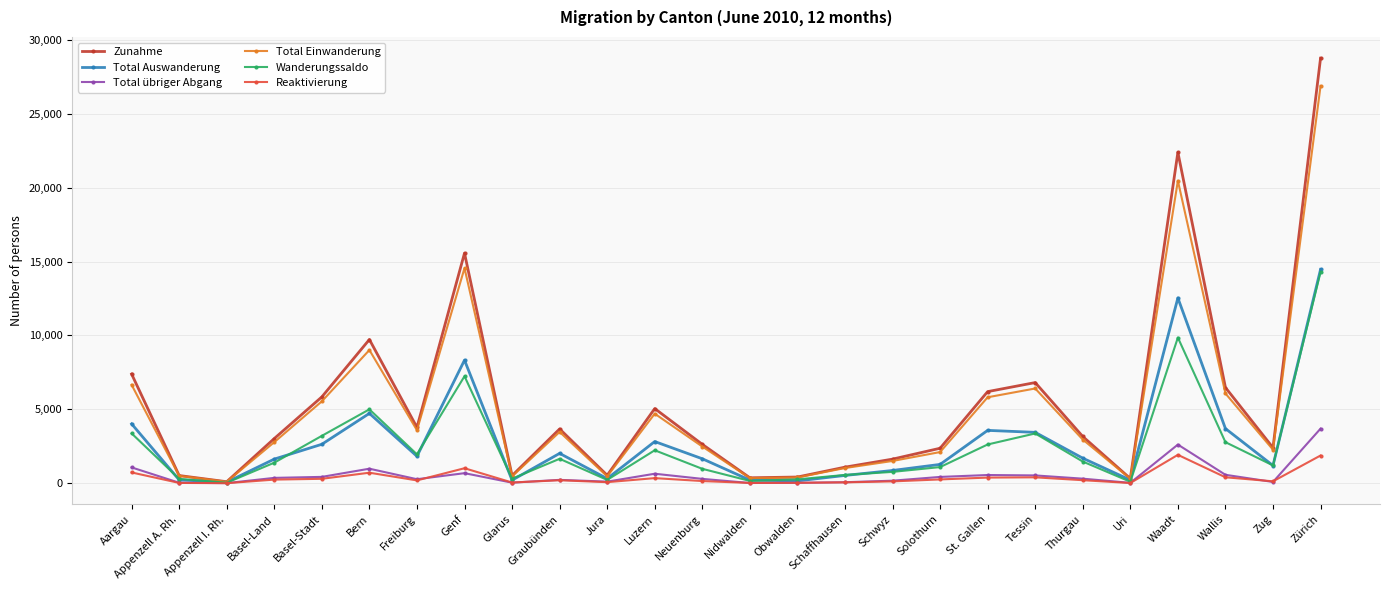

What is the maximum value shown in the chart?

28754